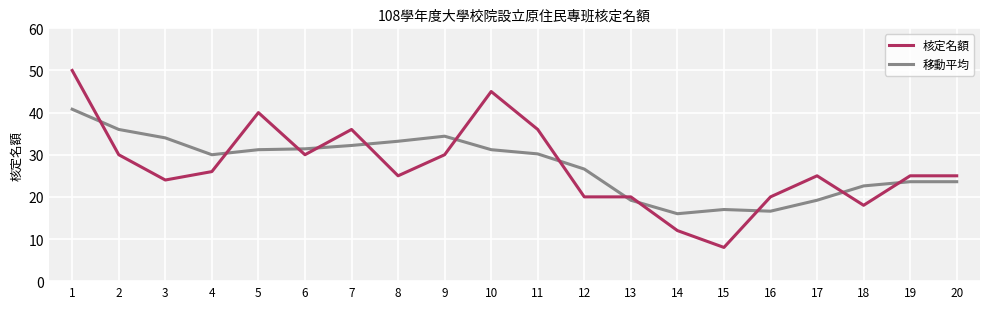

Does the chart have visible grid lines?

Yes